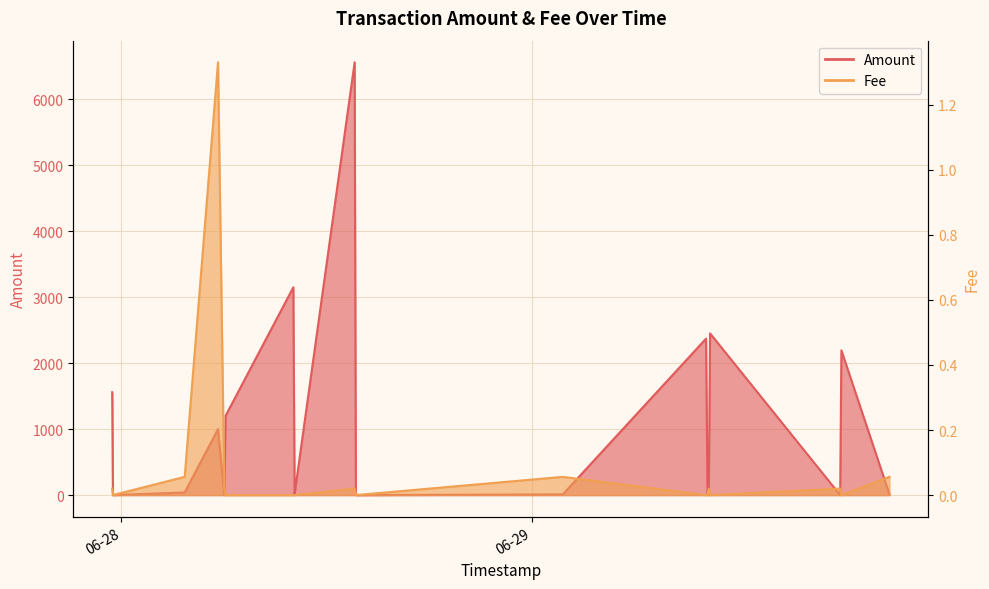

What is the difference between the maximum and minimum values in the Amount series?

6561.7